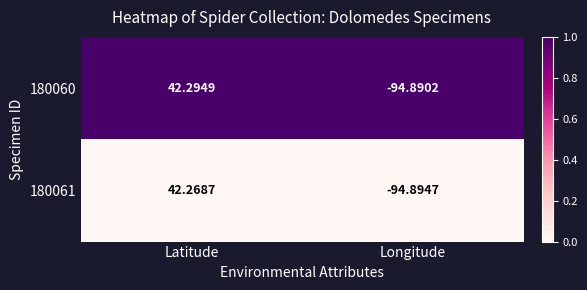

What is the difference between the highest and lowest values at Longitude?

0.0